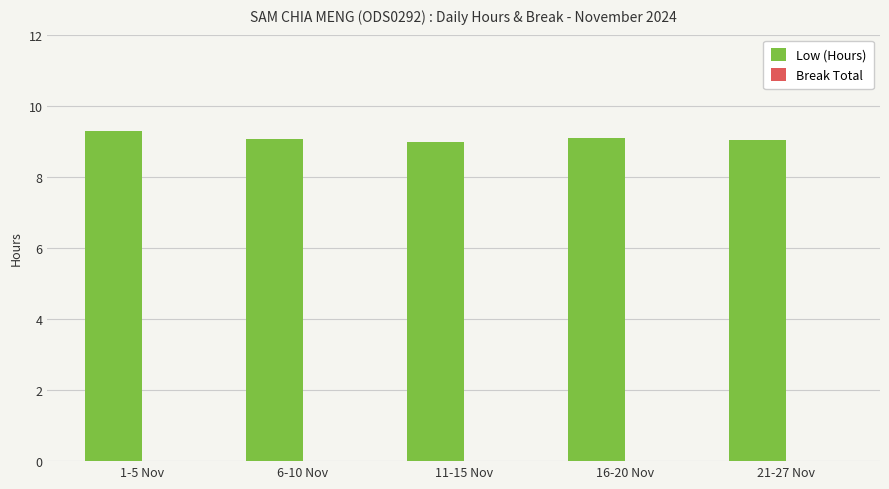

Does the chart contain any negative values?

No